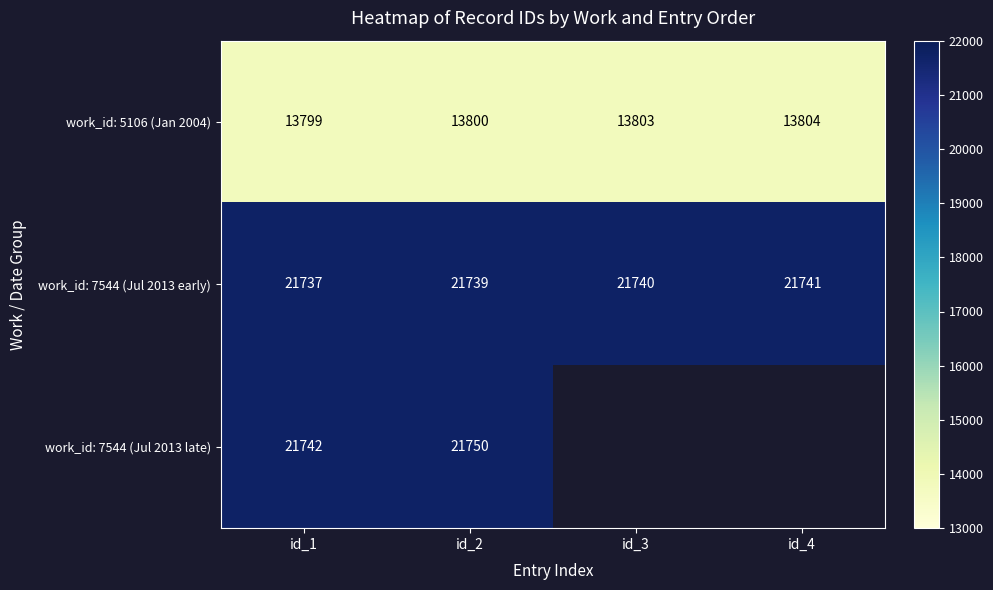

Is the value of work_id: 5106 (Jan 2004) at id_4 greater than the value of work_id: 7544 (Jul 2013 early) at id_2?

No